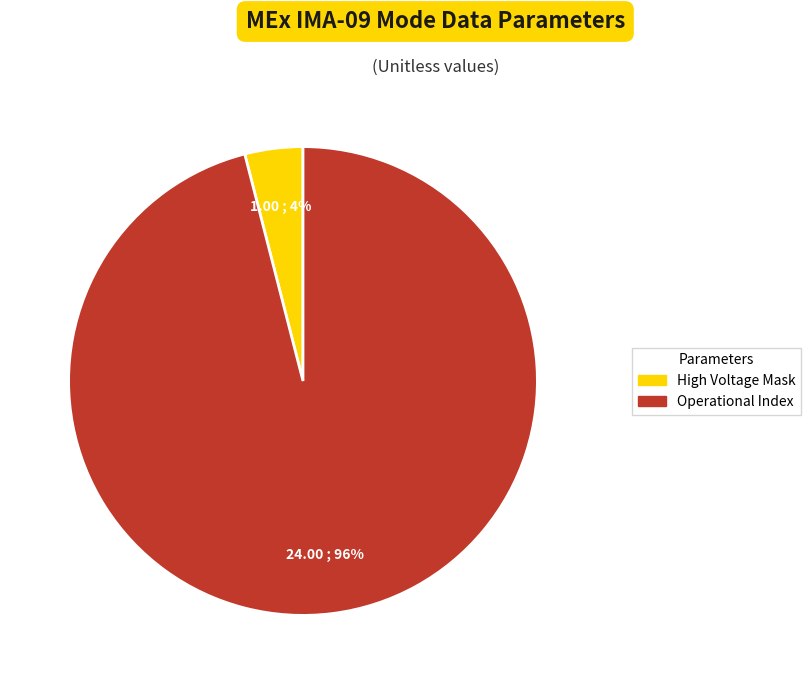

Is there a majority slice in this chart?

Yes